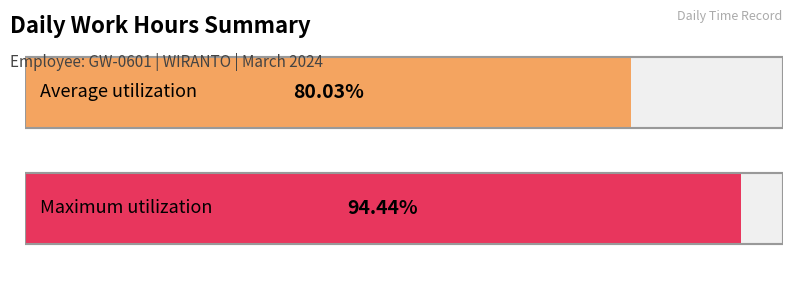

Are the bars grouped side by side (vs. stacked)?

Yes